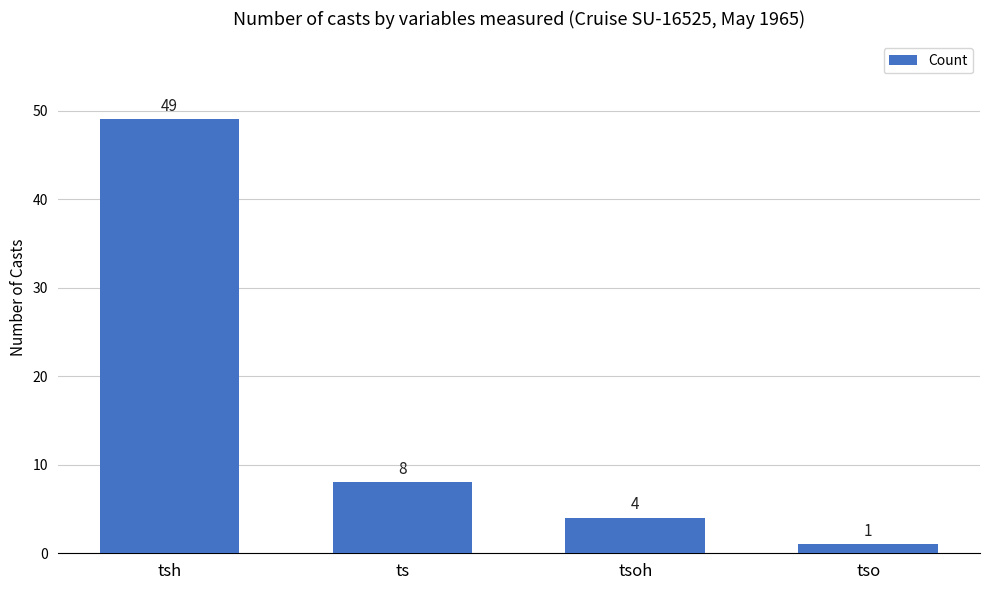

How many bars are there in total?

4